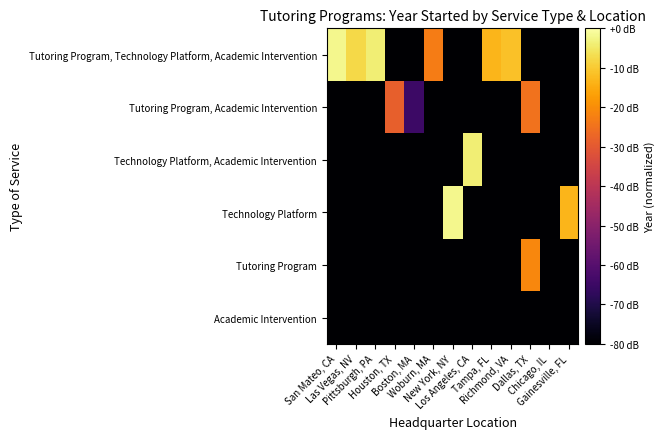

What is the difference between the highest and lowest values at Pittsburgh, PA?

76.2